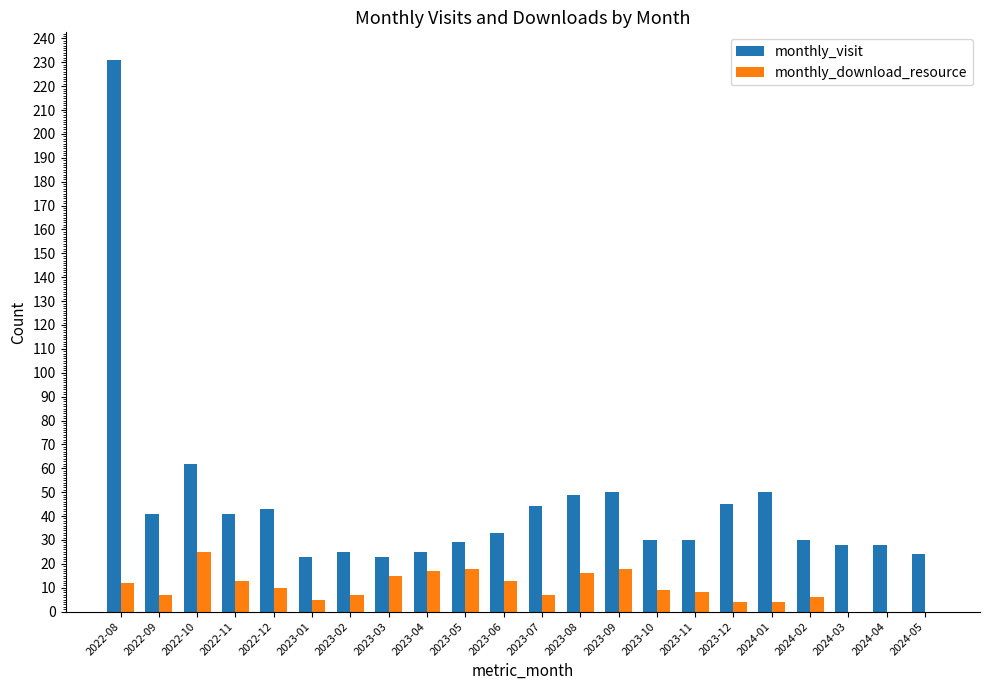

Does the chart contain stacked bars?

No